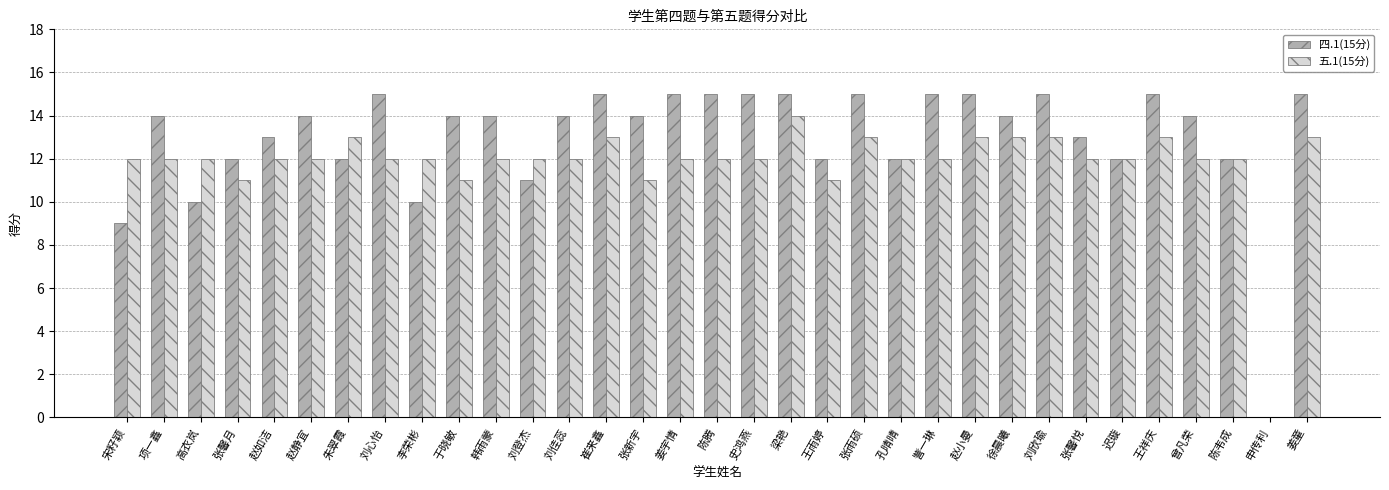

How many values in 五.1(15分) are above zero?

32